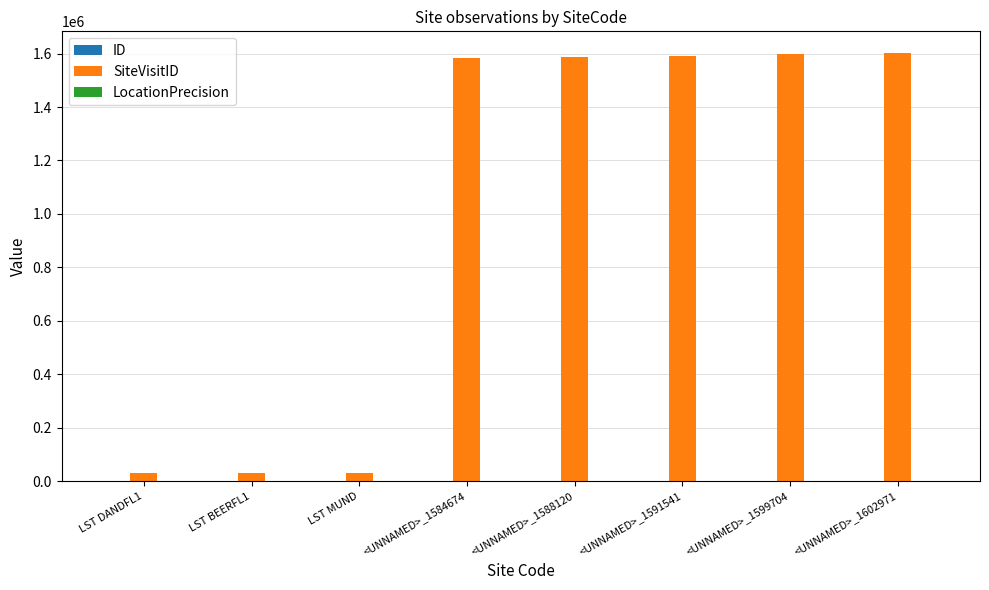

What is the value of the ID bar at the 5th from the left?

4